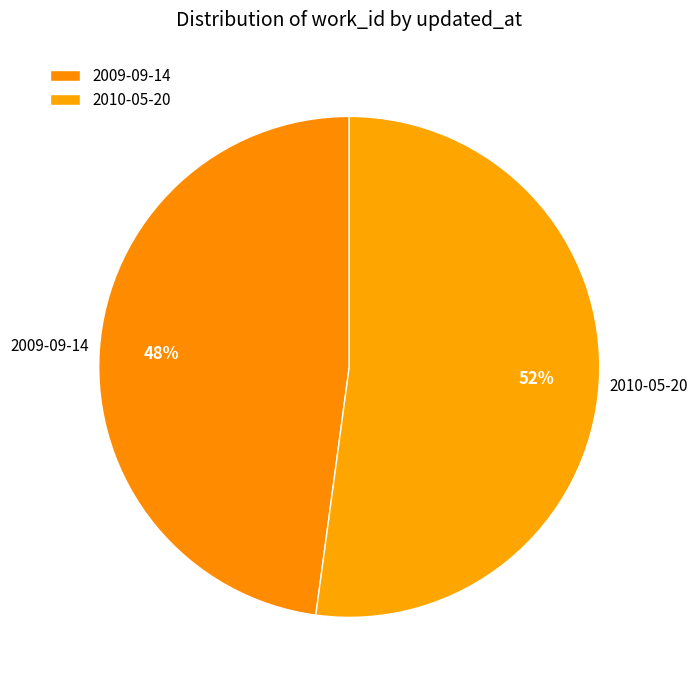

Do 2009-09-14 and 2010-05-20 together represent more than half of the pie?

Yes